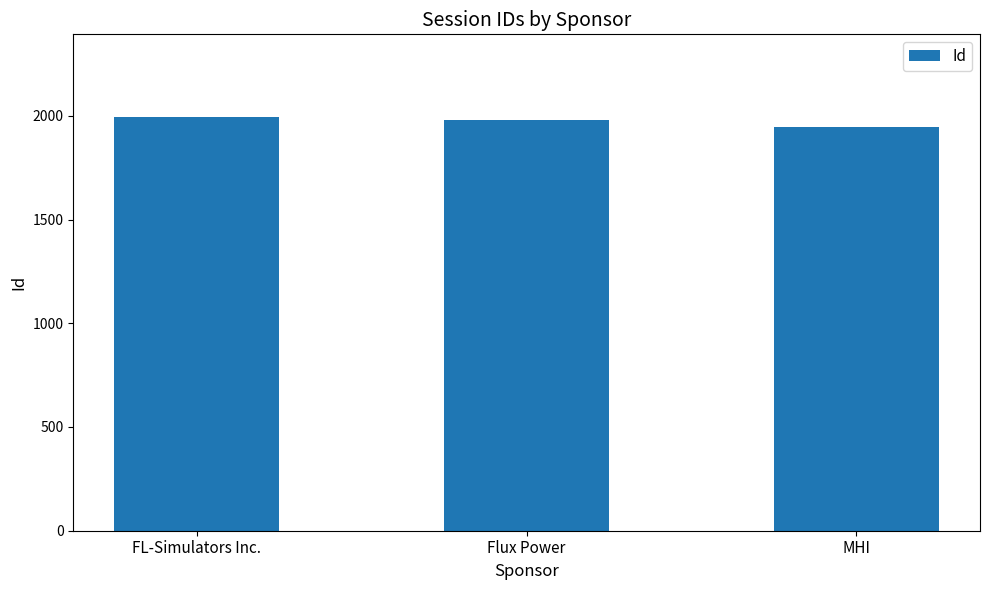

True or false: the data shows 1215 at MHI.

False